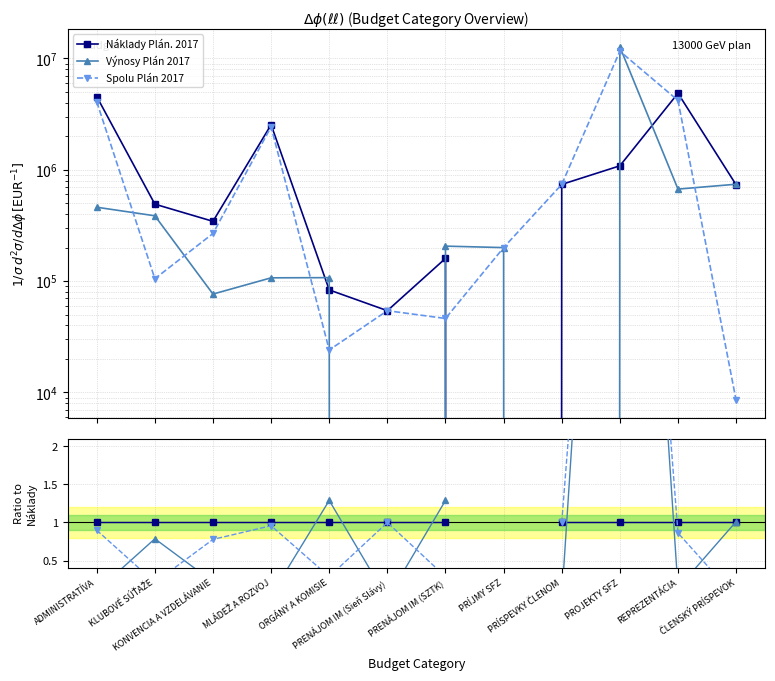

Between which two adjacent categories do Výnosy Plán 2017 and Spolu Plán 2017 first intersect?

ADMINISTRATÍVA and KLUBOVÉ SÚŤAŽE